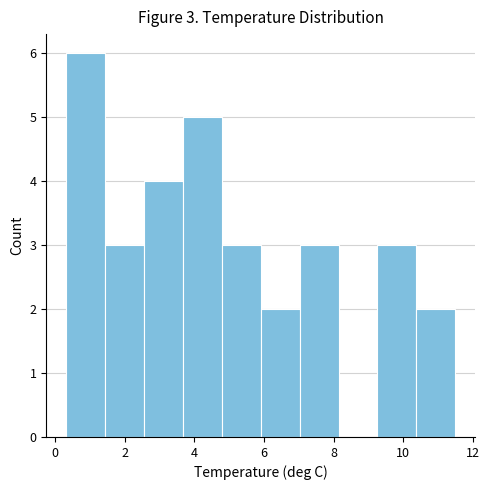

Which range on the x-axis has the tallest bar?

0.30 to 1.42